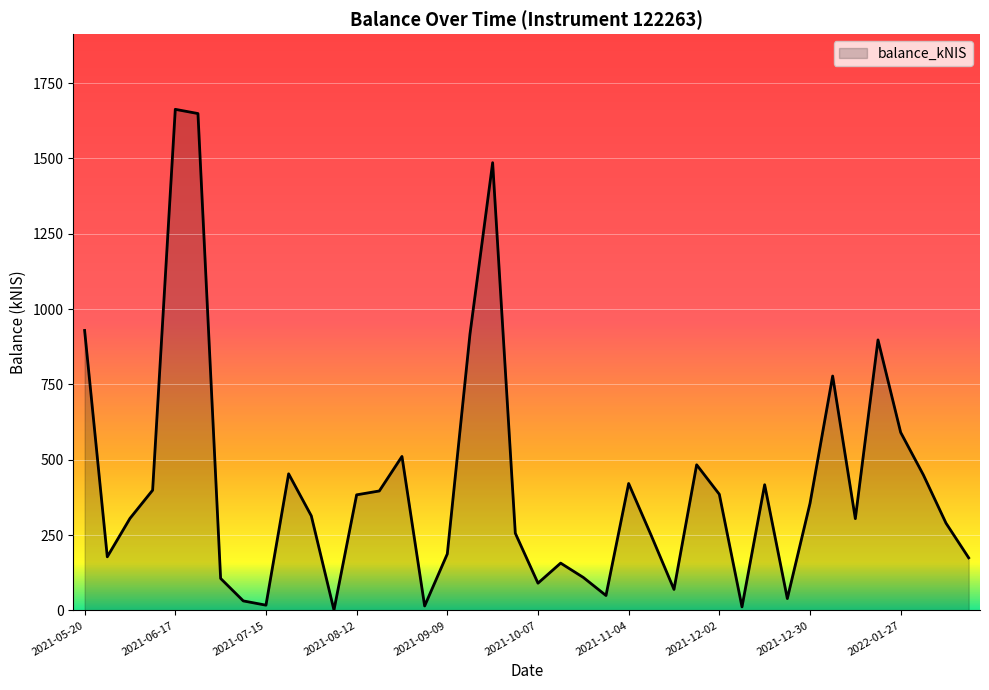

What is the greatest value displayed?

1663.1